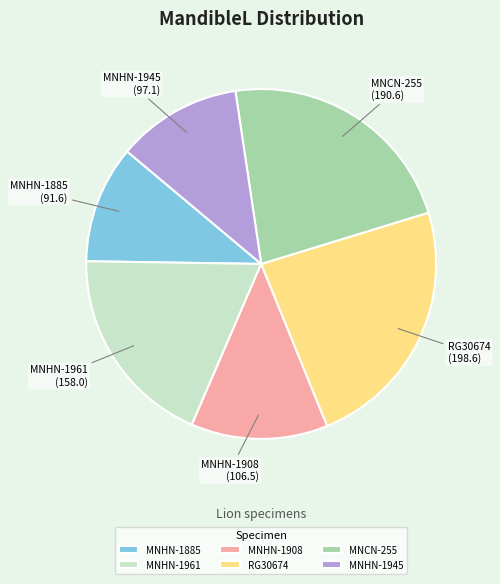

Is it true that RG30674 is 24% of the pie?

True